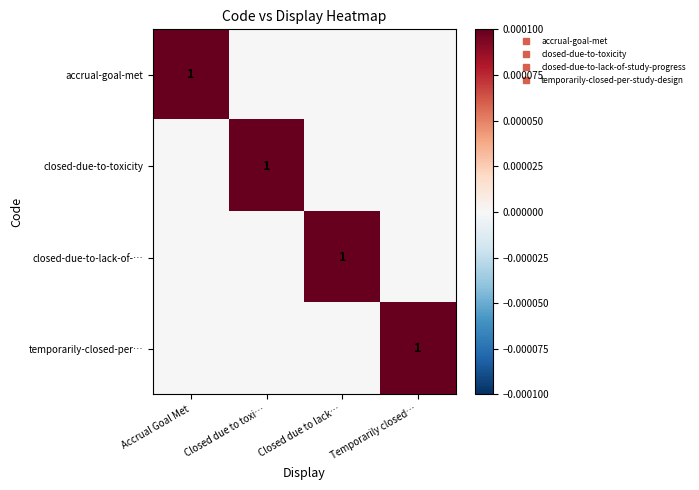

How many data points does each series have?

4